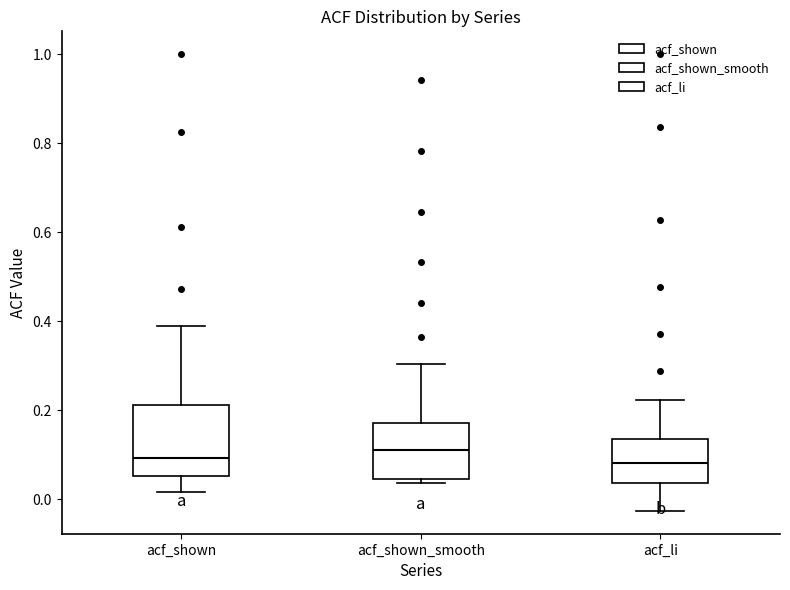

Where is the lower edge of the box for acf_shown_smooth on the y-axis? The values are not printed on the chart, so give them approximately, as read against the axis.

0.04